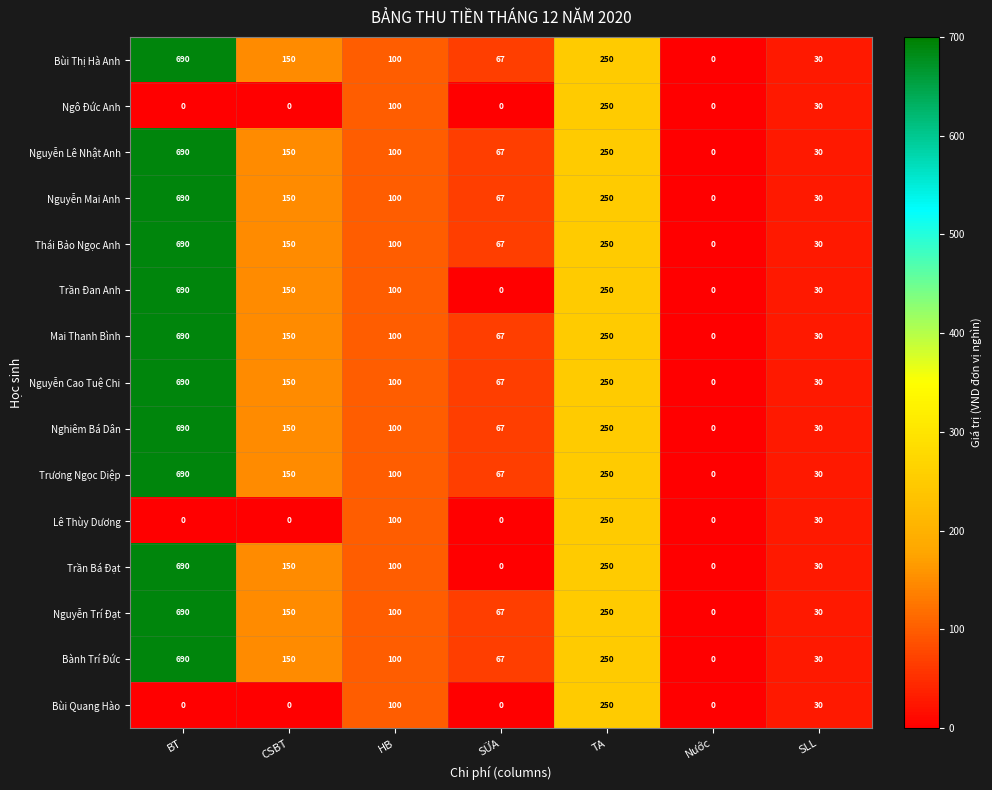

At which category is the sum across all series the highest?

BT